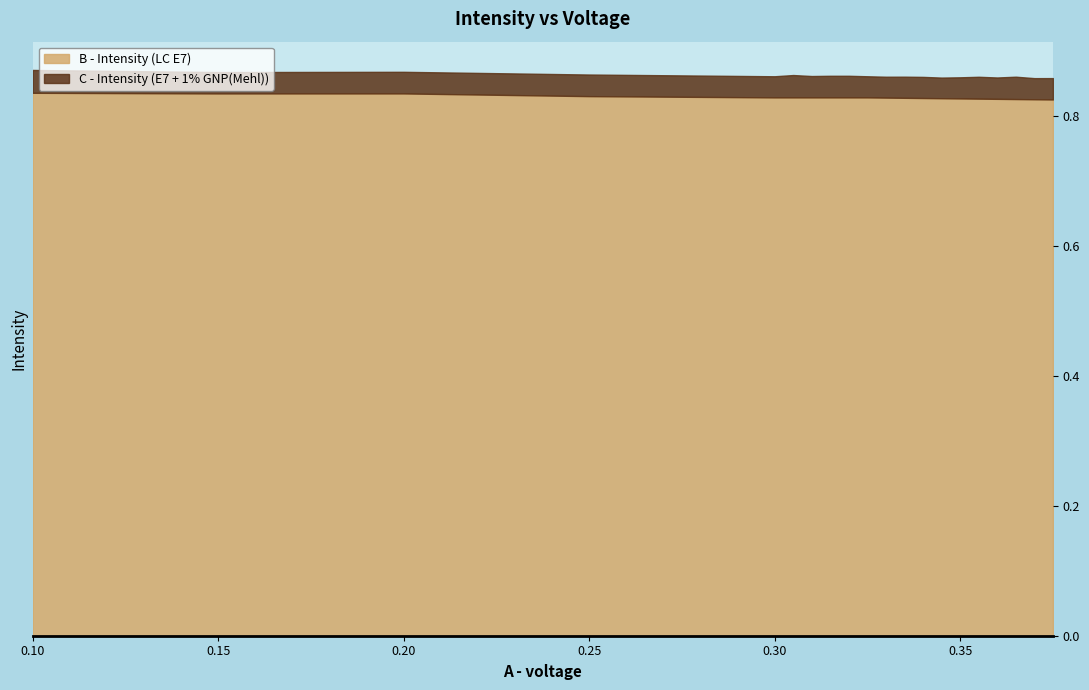

Rank the series at 1 from lowest to highest value.

C - Intensity (E7 + 1% GNP(Mehl)), B - Intensity (LC E7)